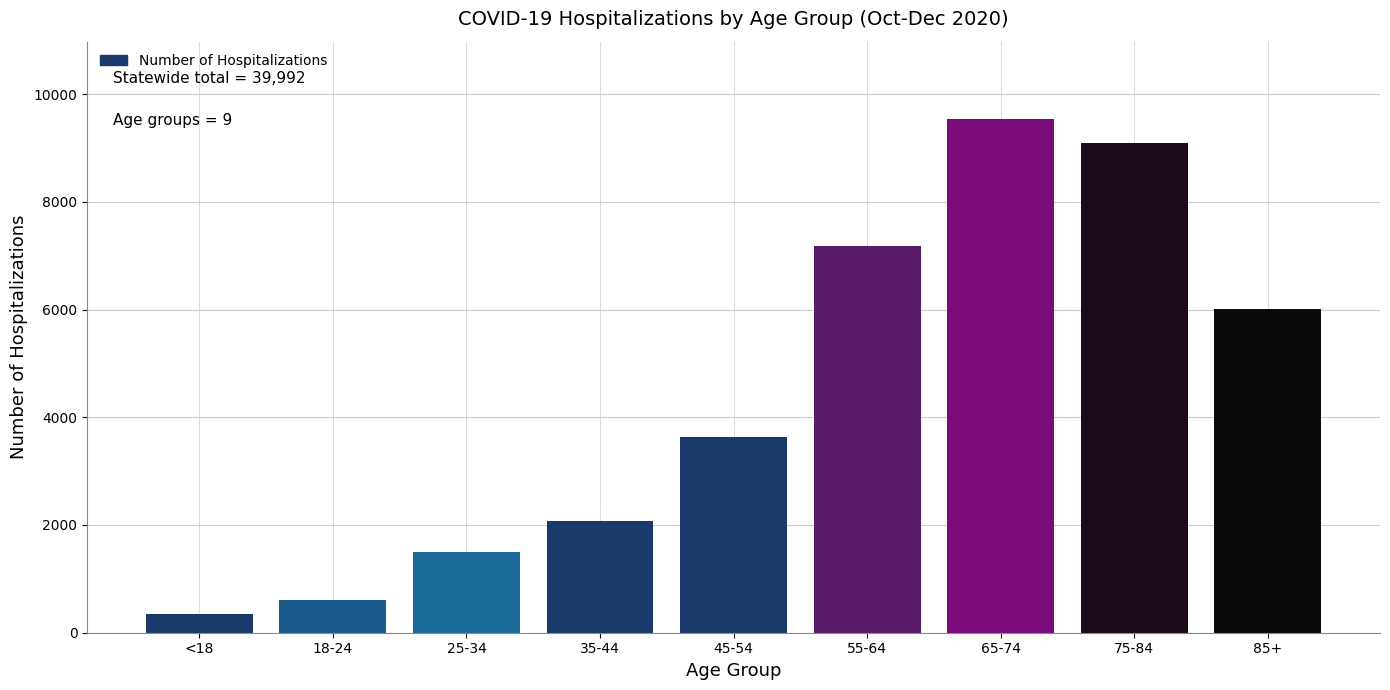

Reading right to left, extract all data points from this chart.

6013	9097	9542	7185	3632	2066	1495	606	356